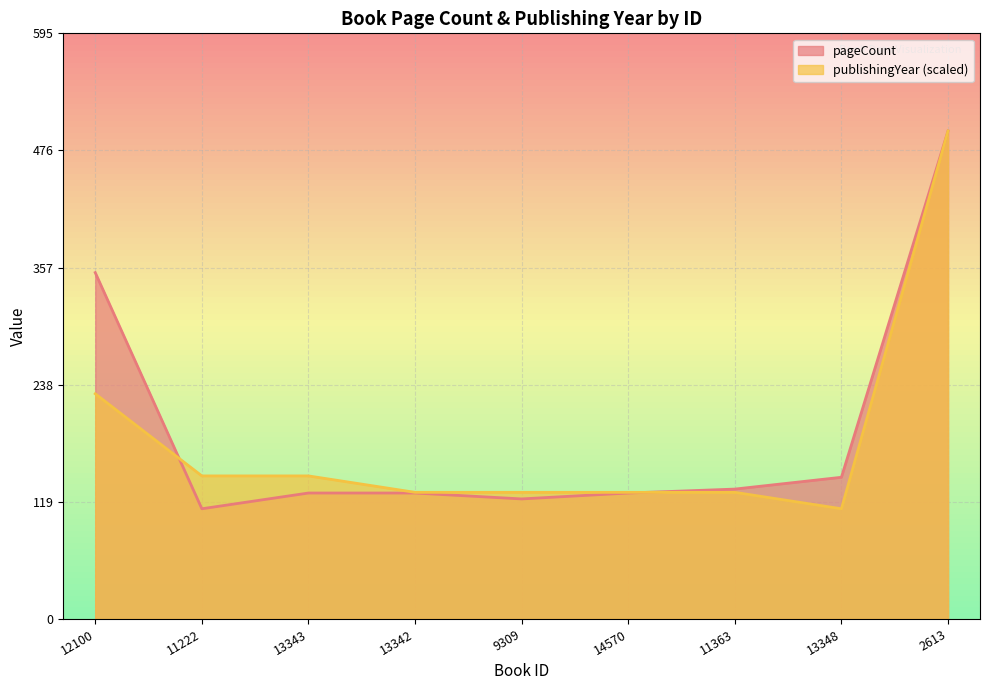

At which category is the sum across all series the highest?

2613